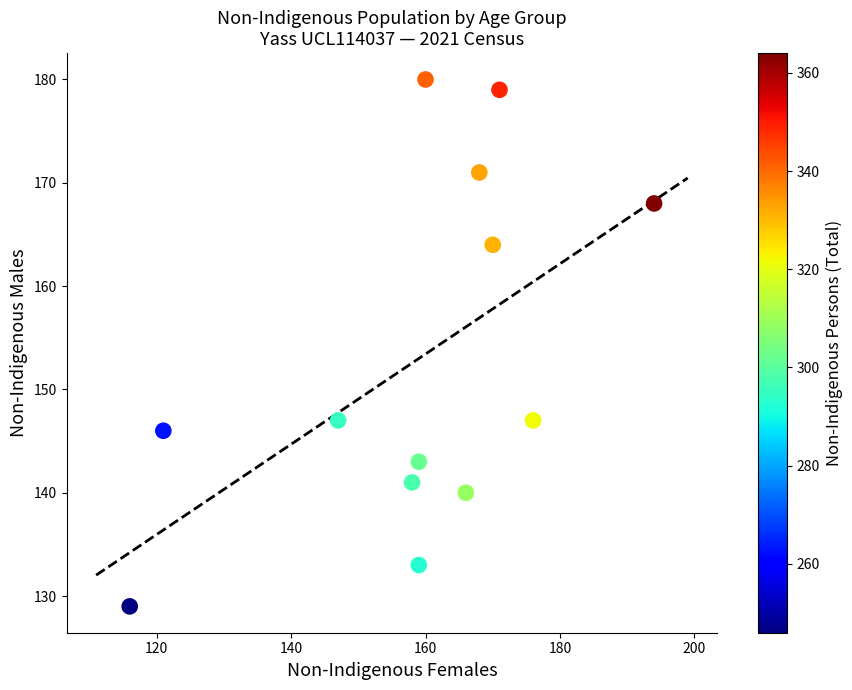

What is the range of Y values (max minus min)?

51